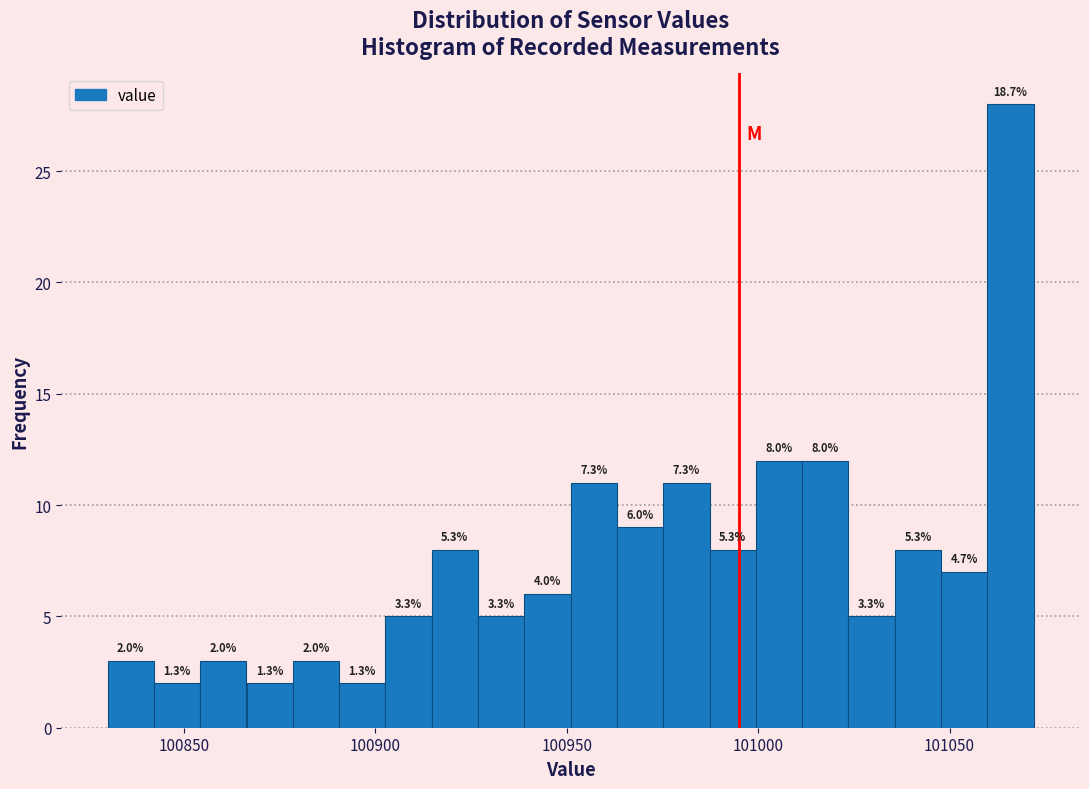

Read against the x-axis, roughly where is the centre of the tallest bar?

101065